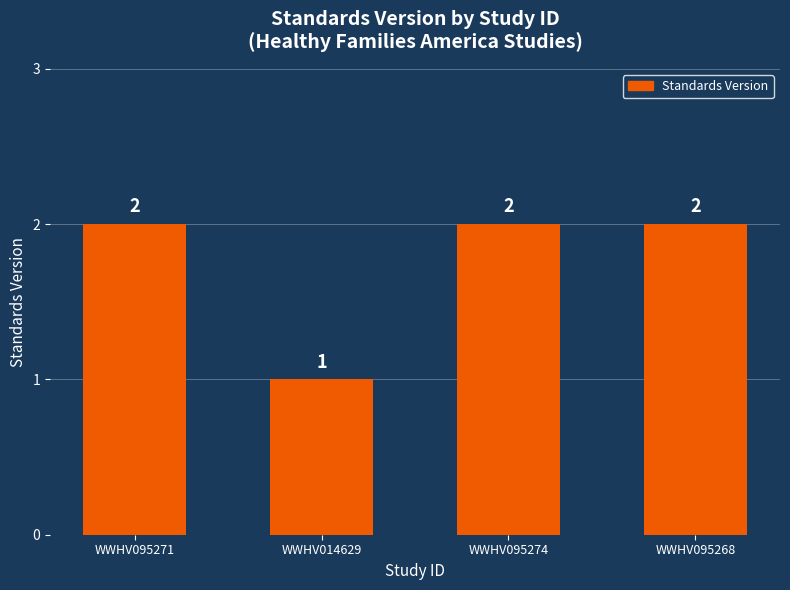

What is the ratio of the value at WWHV095268 to the value at WWHV095274?

1.0